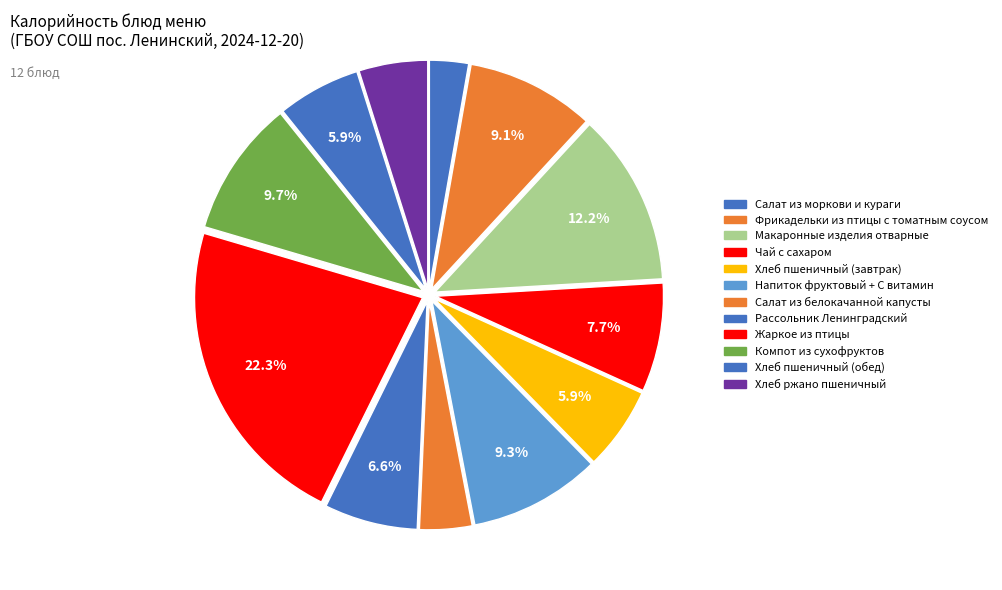

What is the largest slice in the pie chart?

Жаркое из птицы